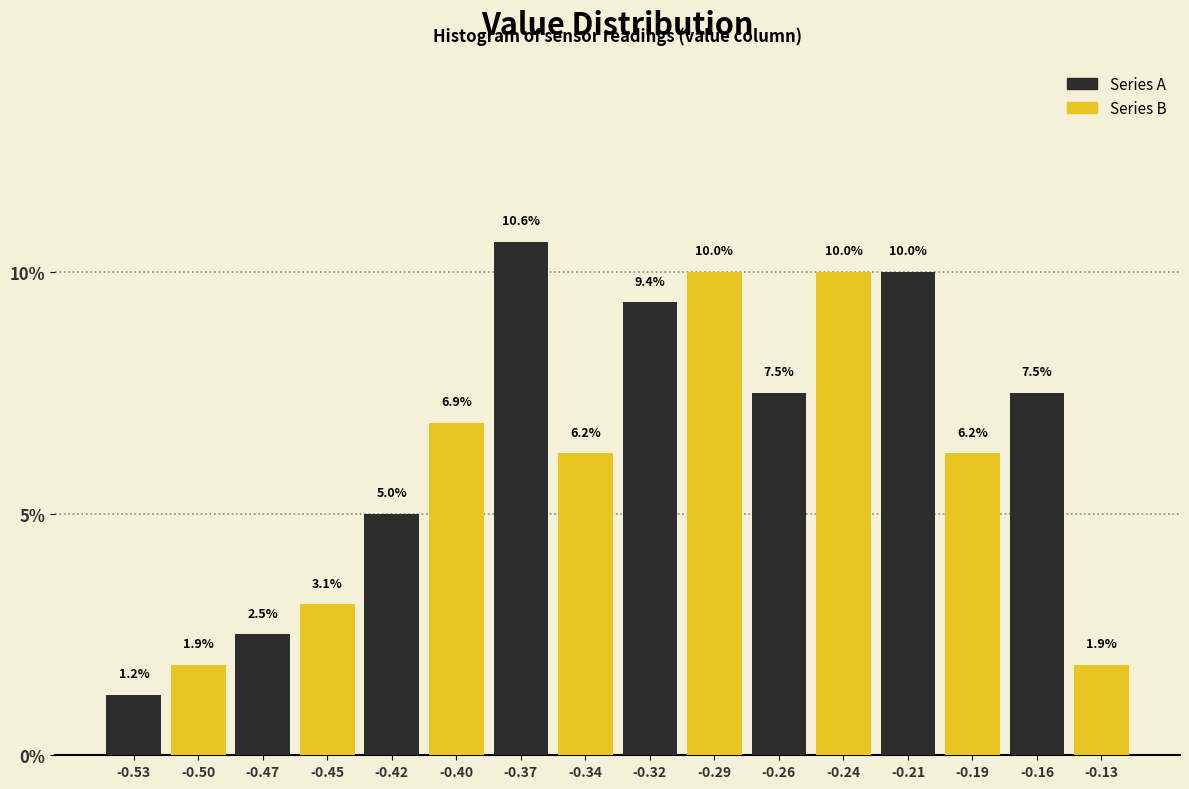

What are all the series names shown in the legend?

Series A, Series B